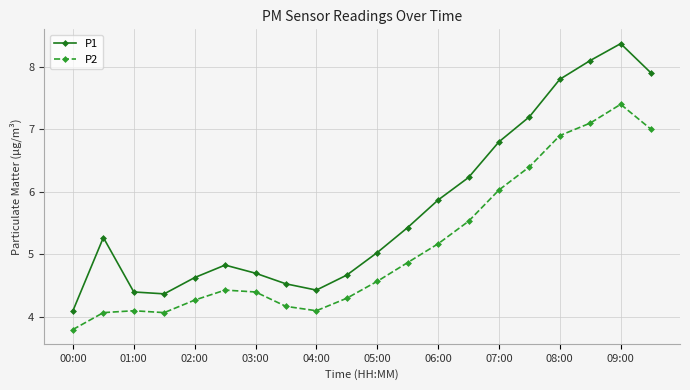

How many data points in P2 are above 4?

19